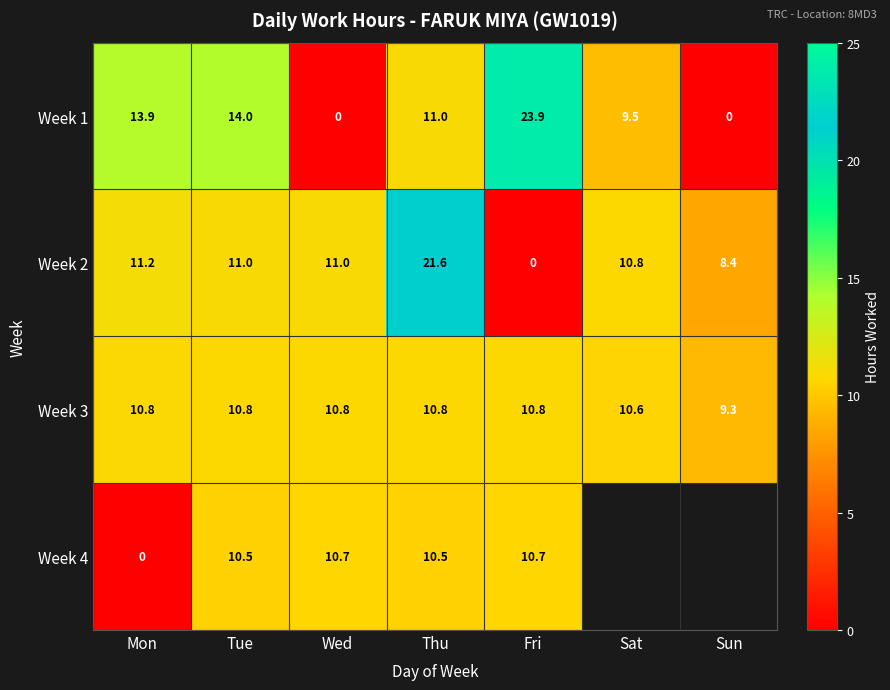

At which label does Week 1 first exceed 11?

Mon